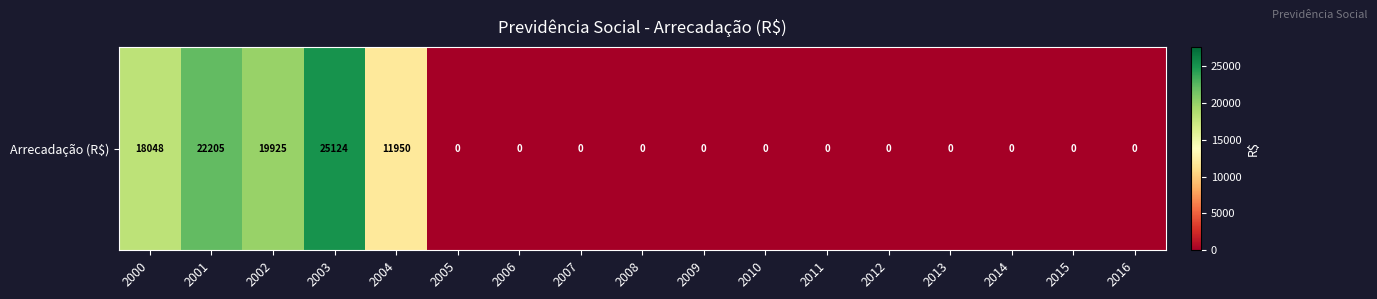

Reading right to left, list all the values displayed in this chart.

0	0	0	0	0	0	0	0	0	0	0	0	11950	25124	19925	22205	18048